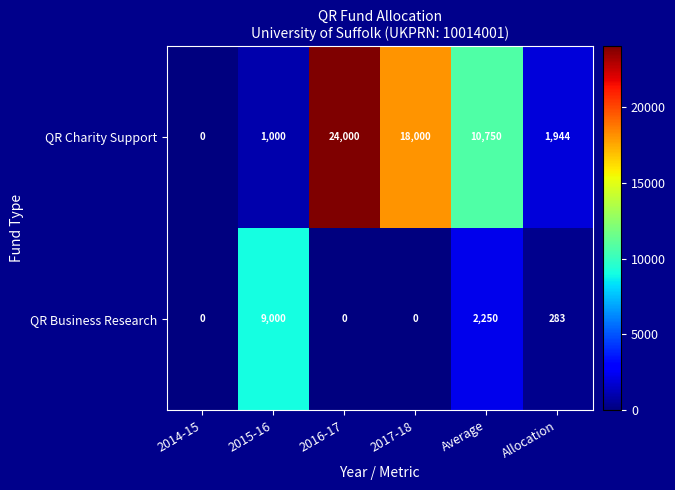

Rank the series by their average value, from highest to lowest.

QR Charity Support, QR Business Research